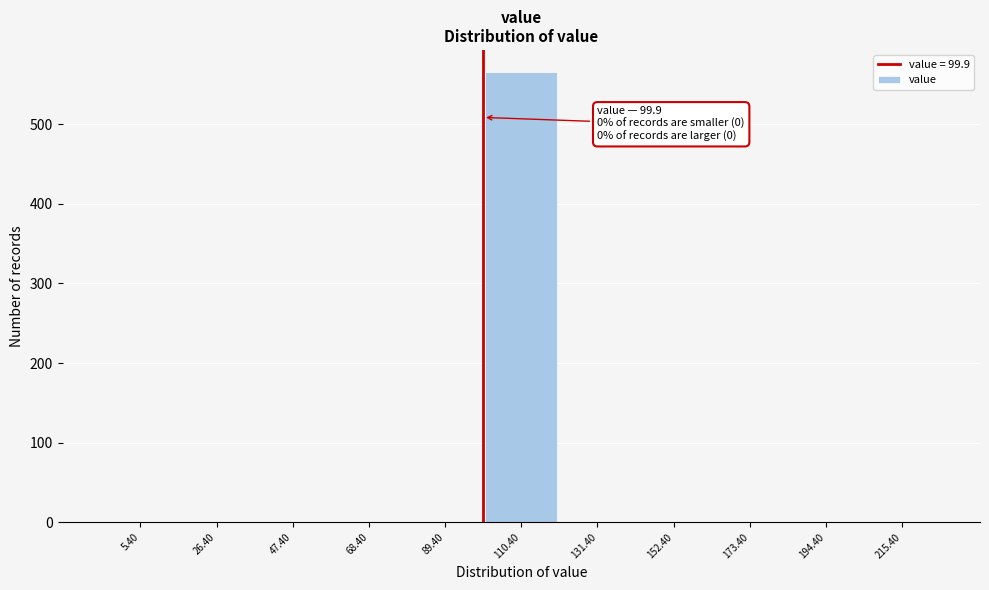

Reading left to right, list all the values displayed in this chart.

5.40=0	26.40=0	47.40=0	68.40=0	89.40=0	110.40=565	131.40=0	152.40=0	173.40=0	194.40=0	215.40=0